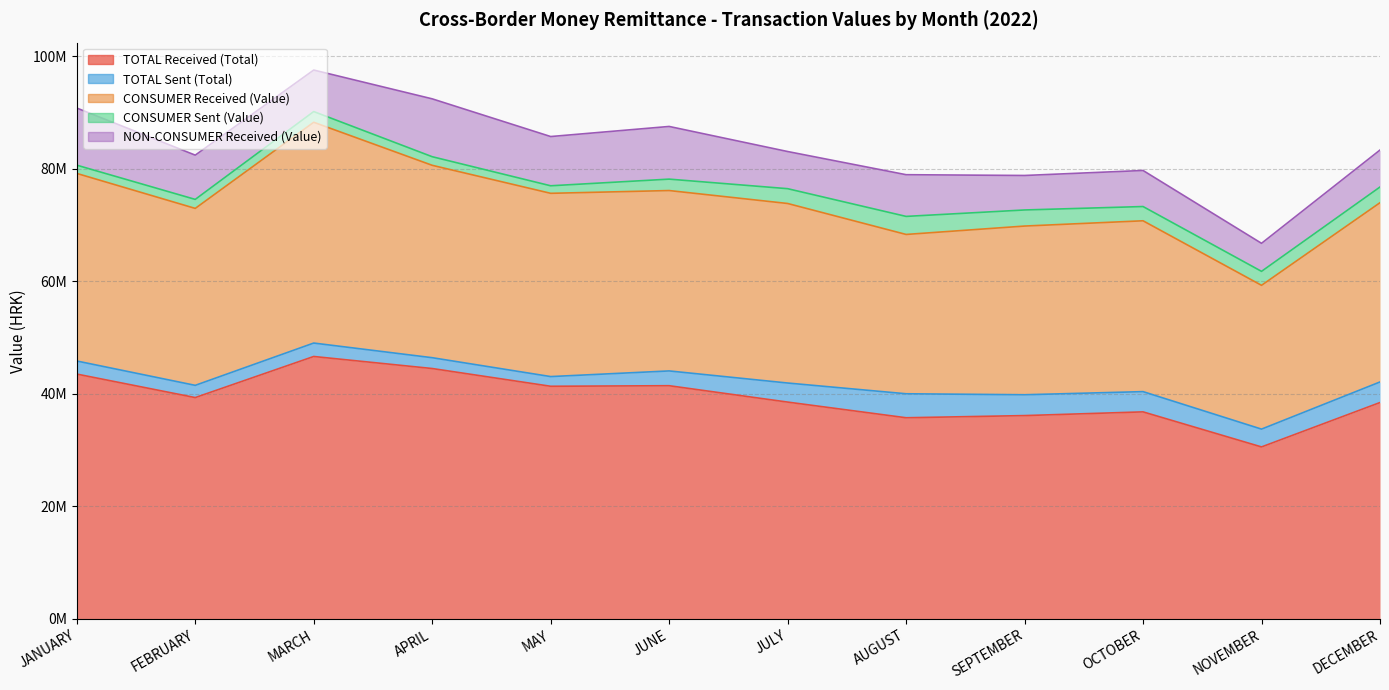

What is the average value of the TOTAL Received (Total) series?

39411000.4